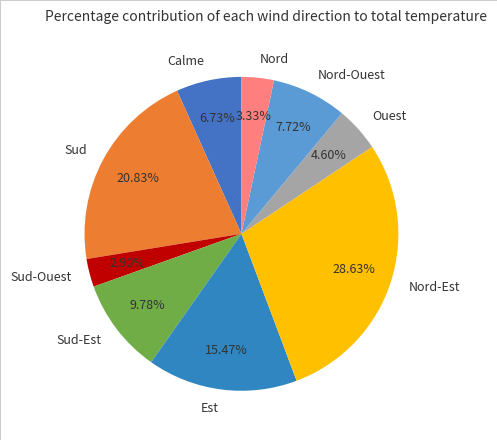

To the nearest percent, what is the average slice percentage?

11%